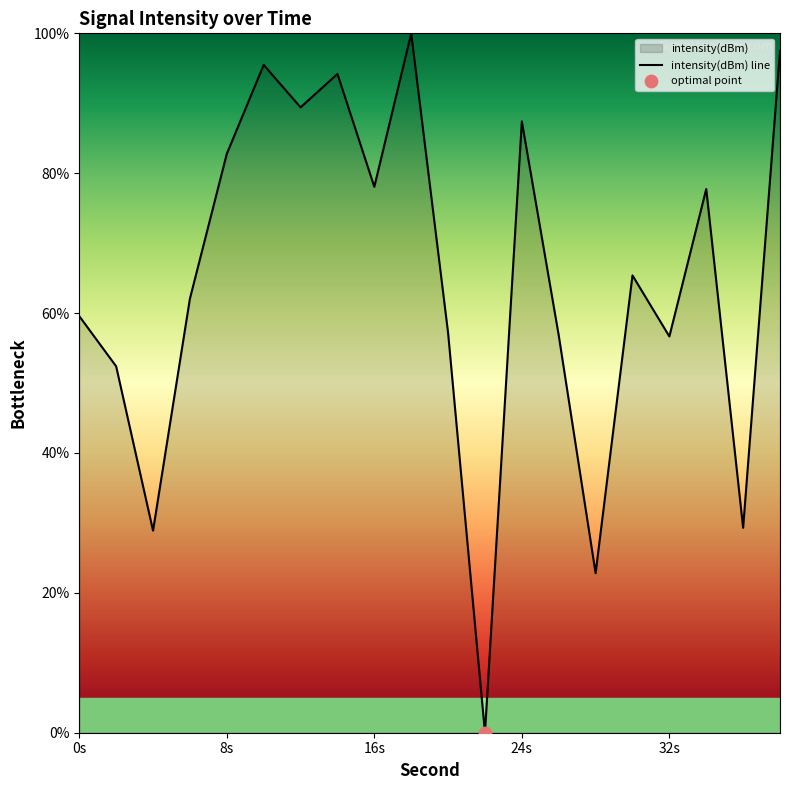

What is the change in value from 10 to 12?

-6.1